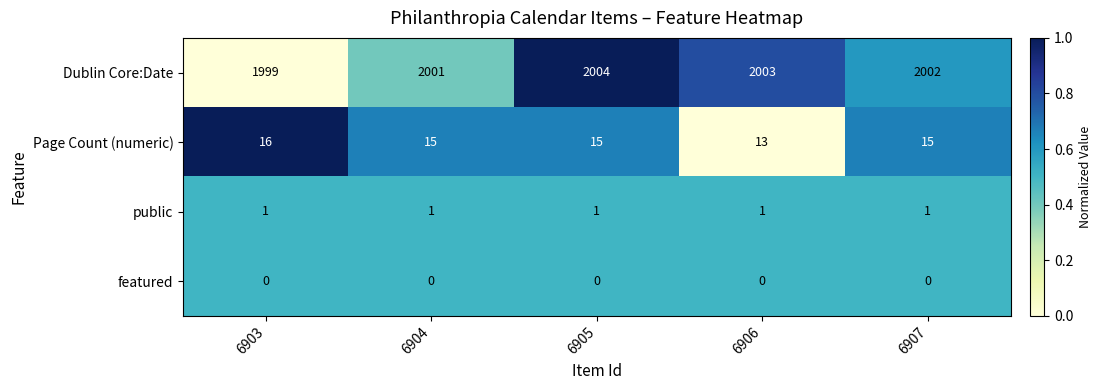

True or false: Page Count (numeric) has a value of 15 at 6905.

True